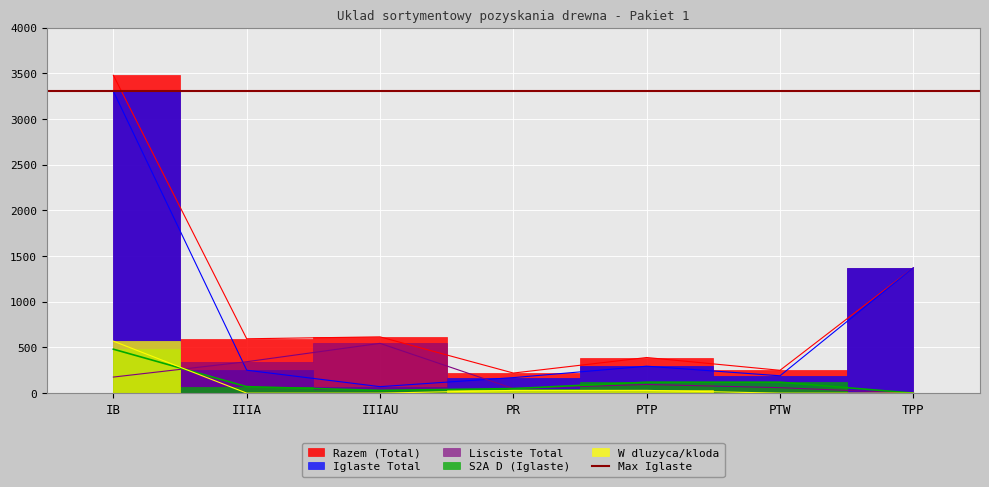

Between PR and PTW, which is larger?

PTW